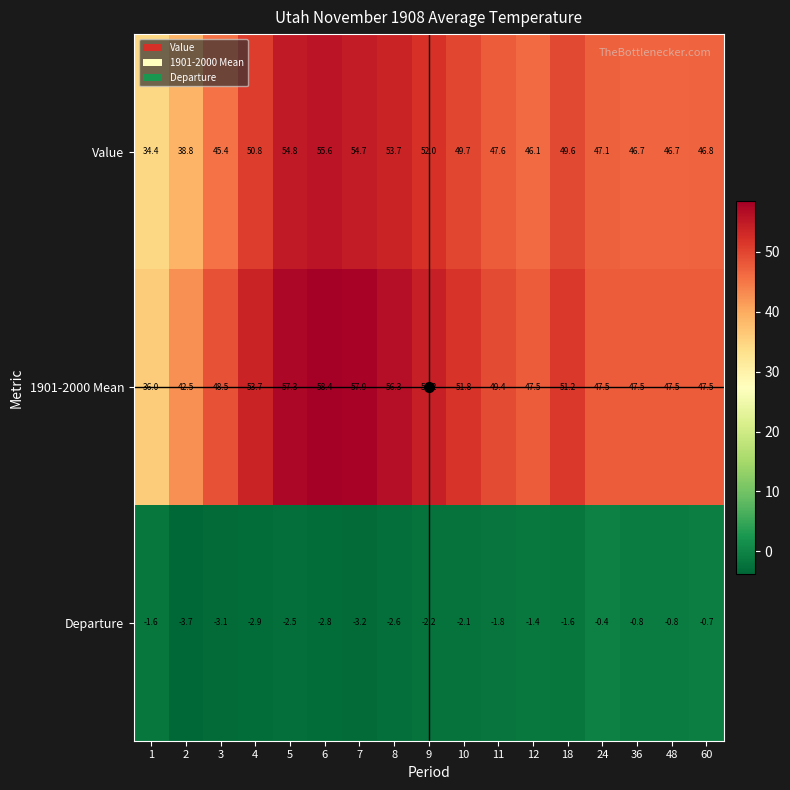

What is the minimum value for 1901-2000 Mean?

36.0